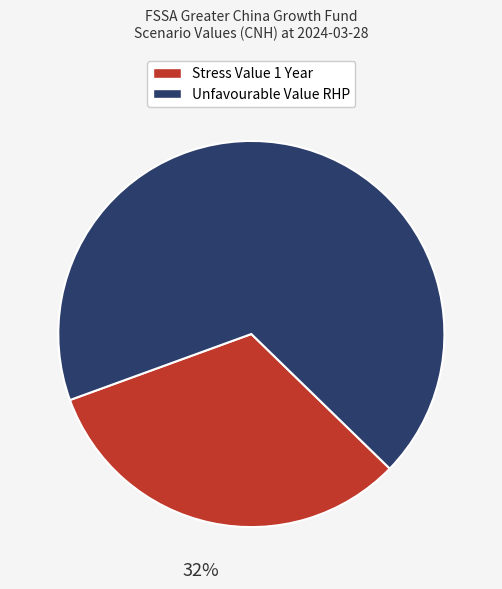

How many segments does this pie chart have?

2